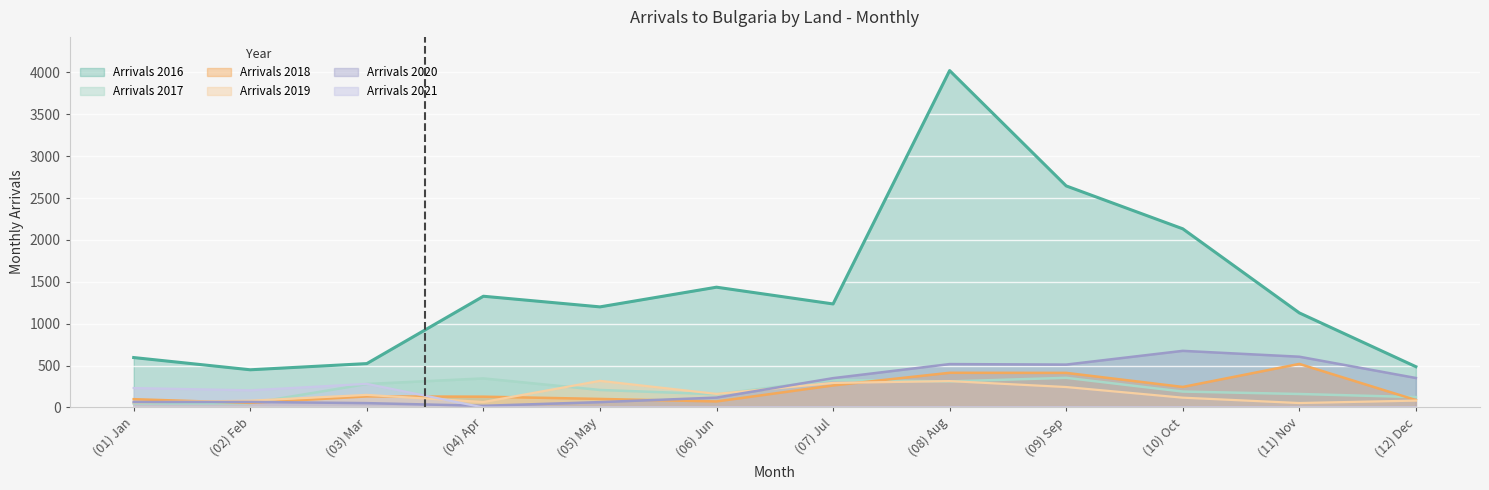

Is it true that Arrivals 2021 equals 178 at (05) May?

False